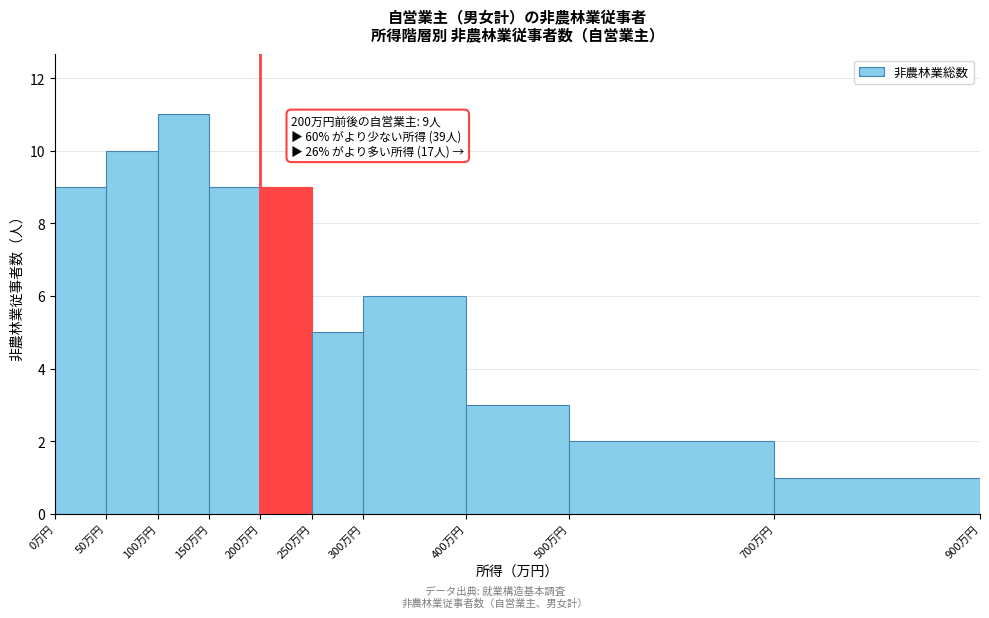

Which range on the x-axis has the tallest bar?

100 to 150